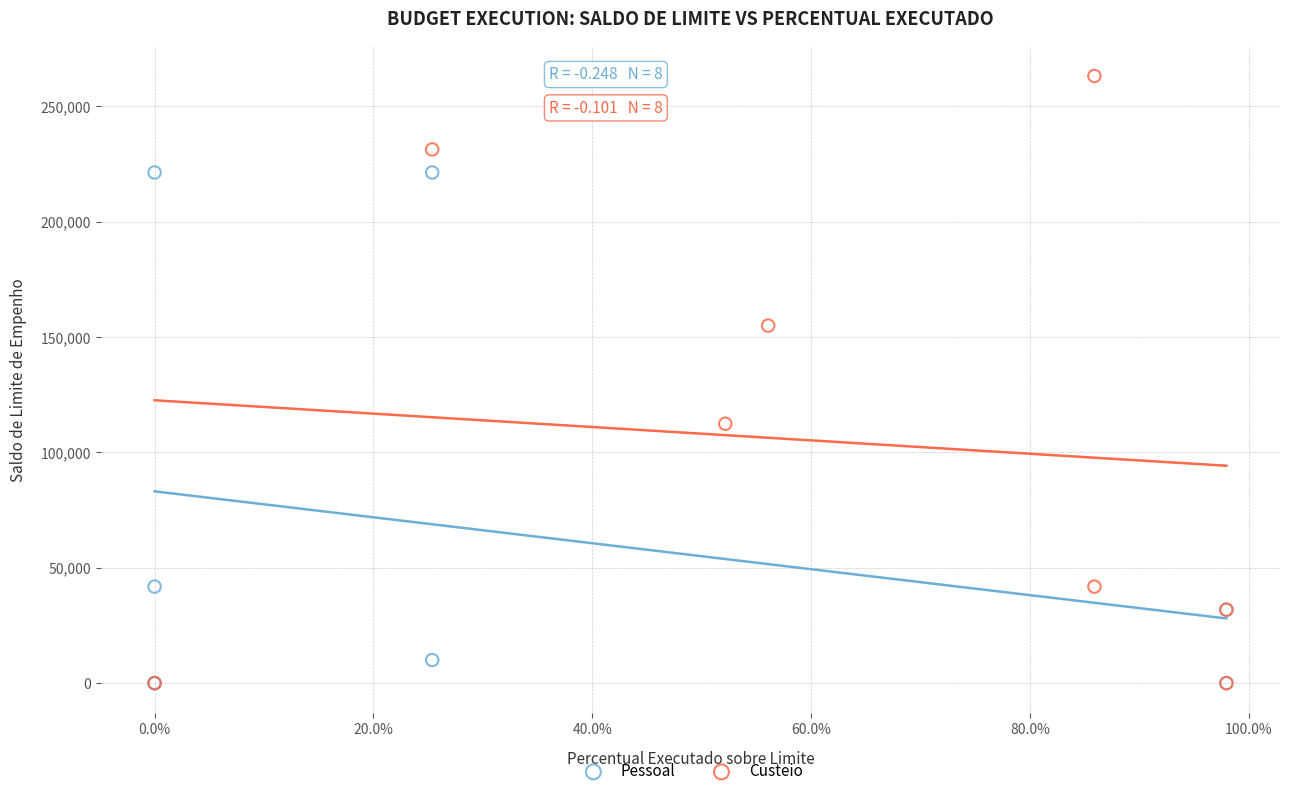

Which series reaches the maximum Y coordinate?

Custeio